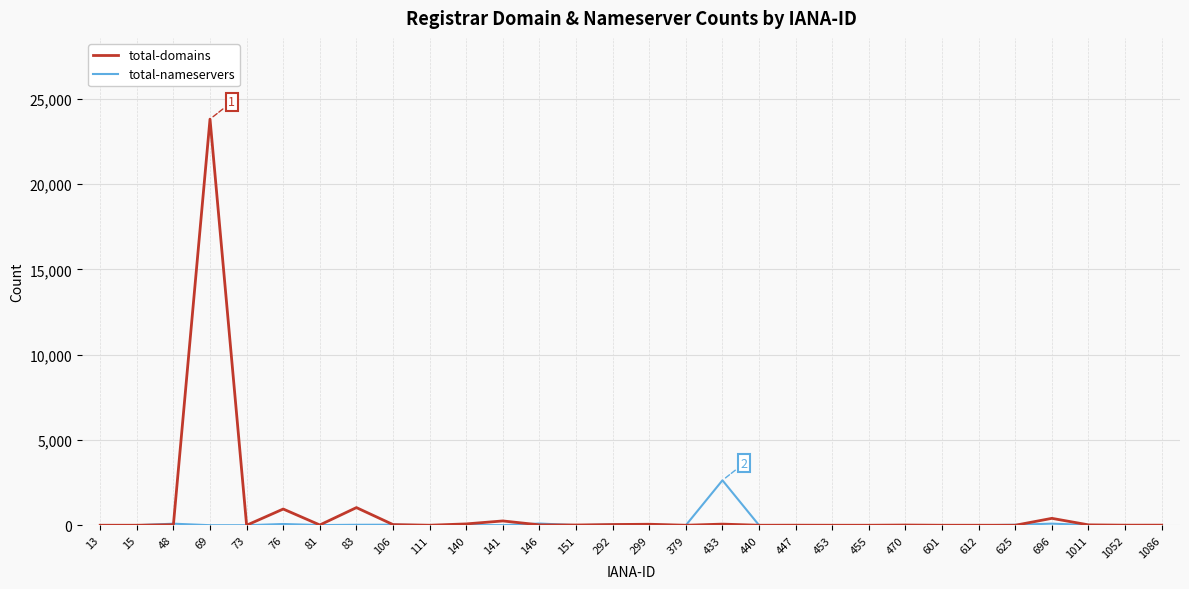

The total-domains series shows -15810 at 612. True or false?

False